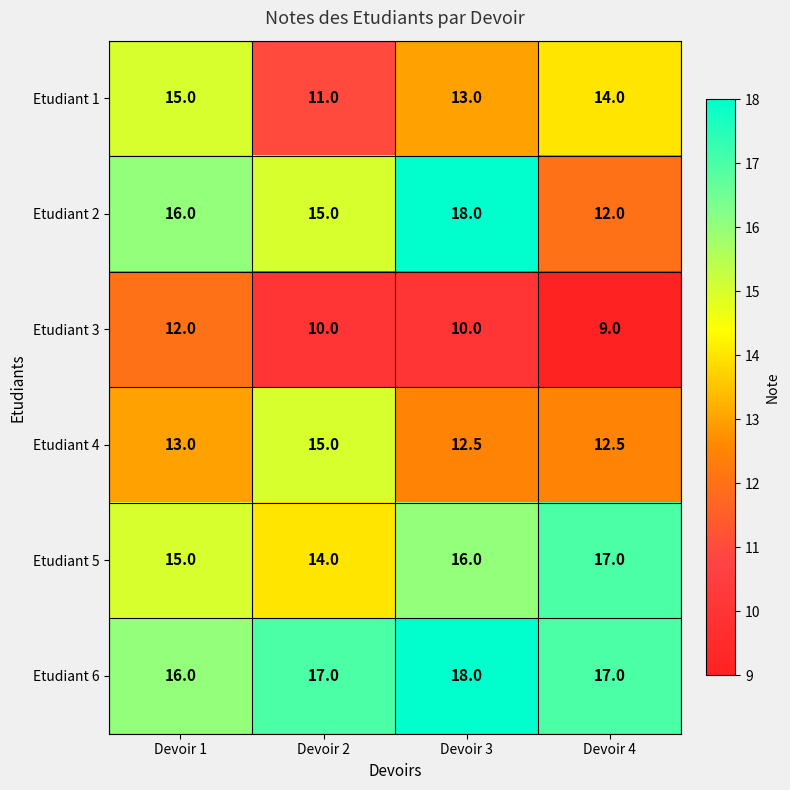

Which series has the largest total across all categories?

Etudiant 6